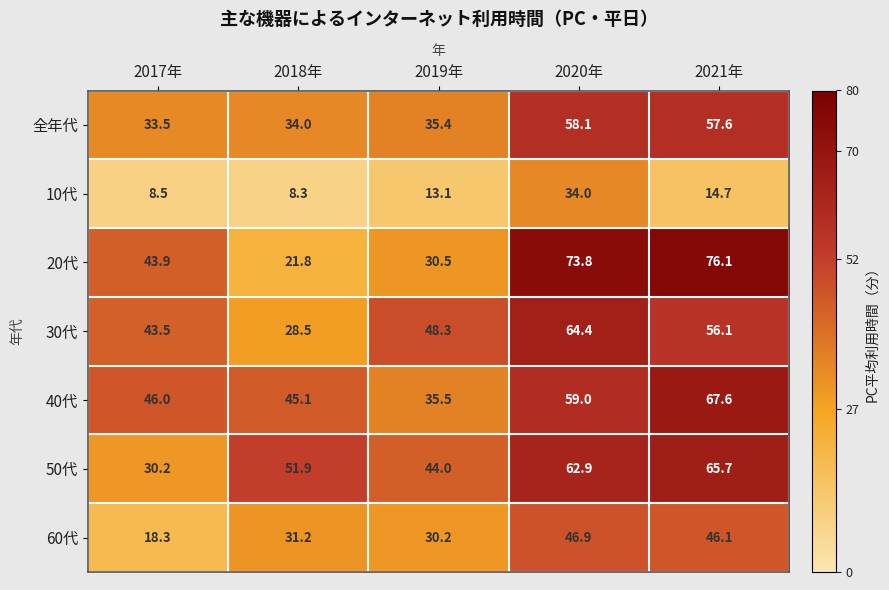

What is the difference between the highest and lowest values at 2020年?

39.8